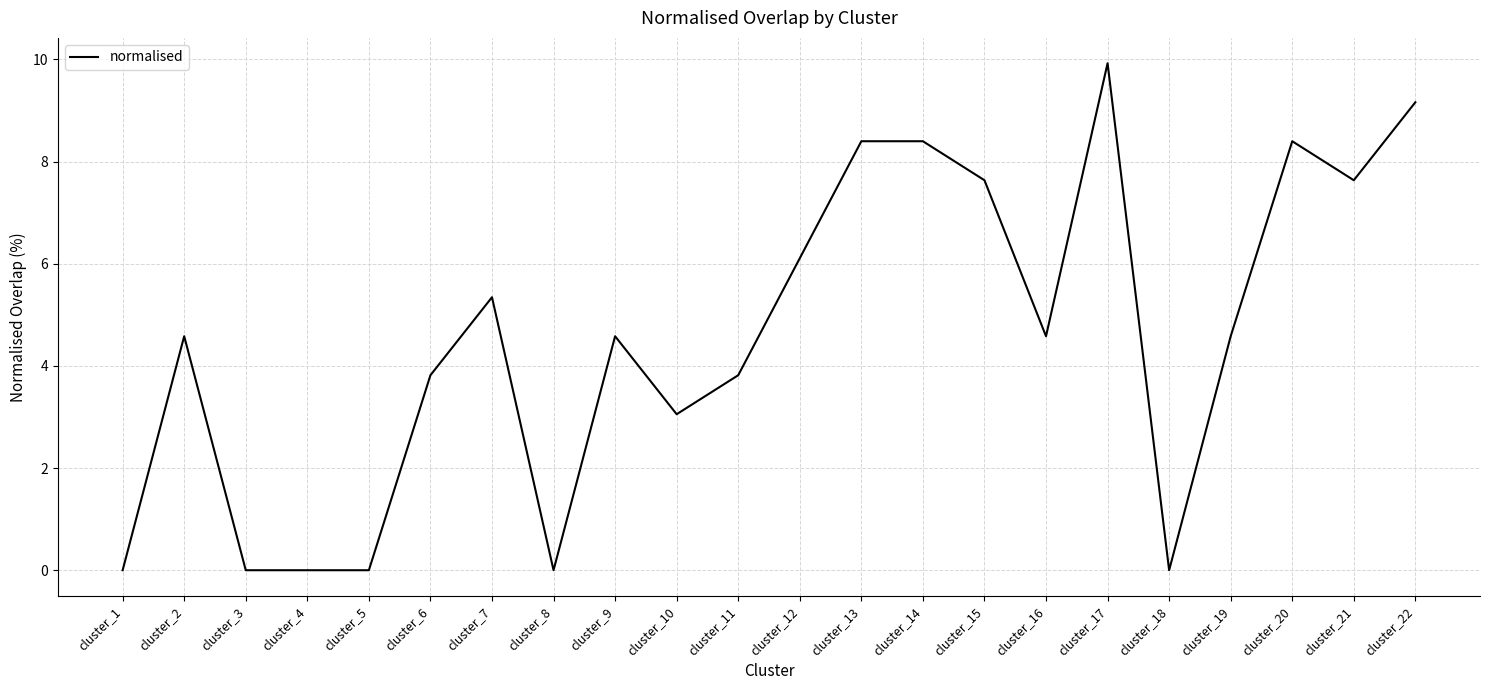

What is the difference between the maximum and minimum values?

9.9